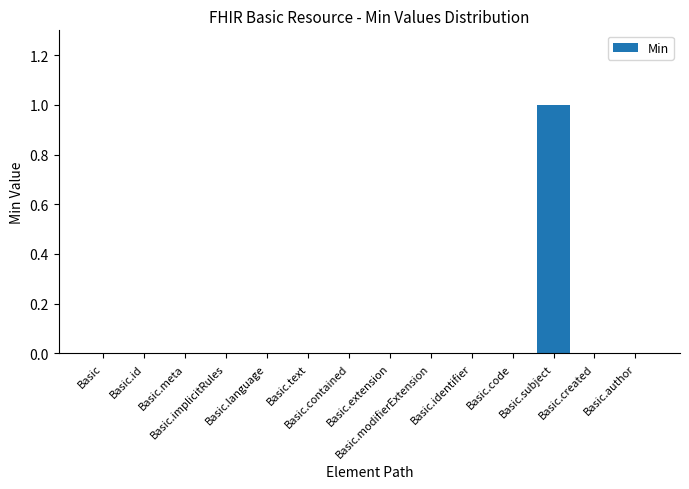

Reading right to left, transcribe all the data shown in this chart.

0	0	1	0	0	0	0	0	0	0	0	0	0	0